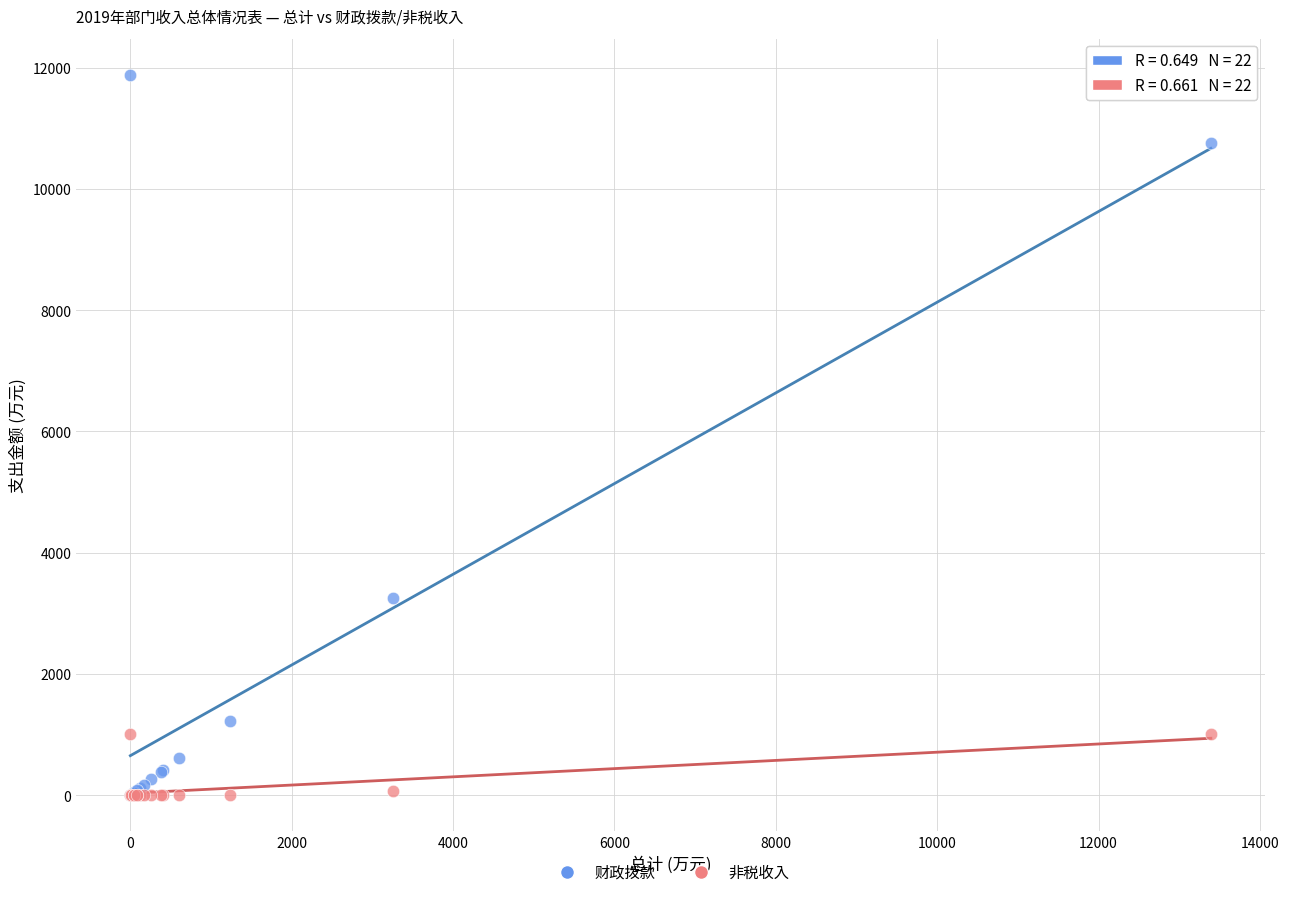

Across all series, what Y value is closest to 5942?

3256.4